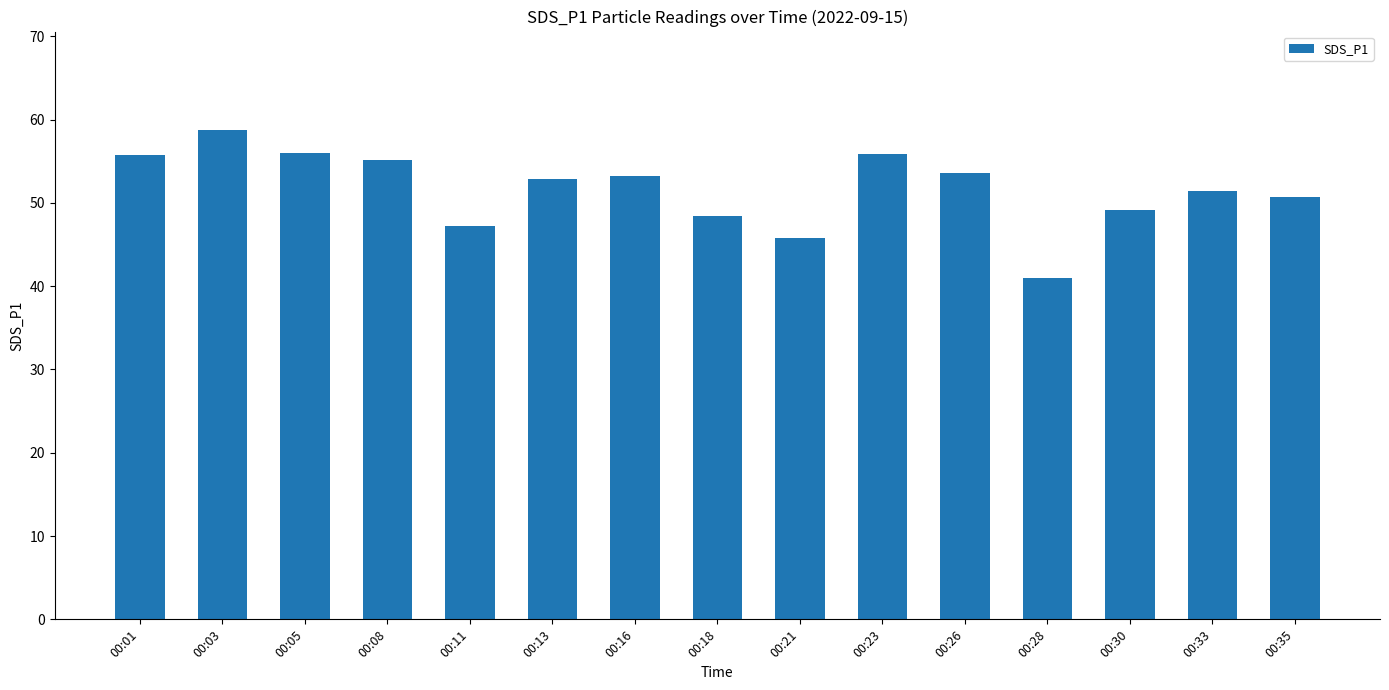

True or false: the data shows 55.8 at 00:23.

True